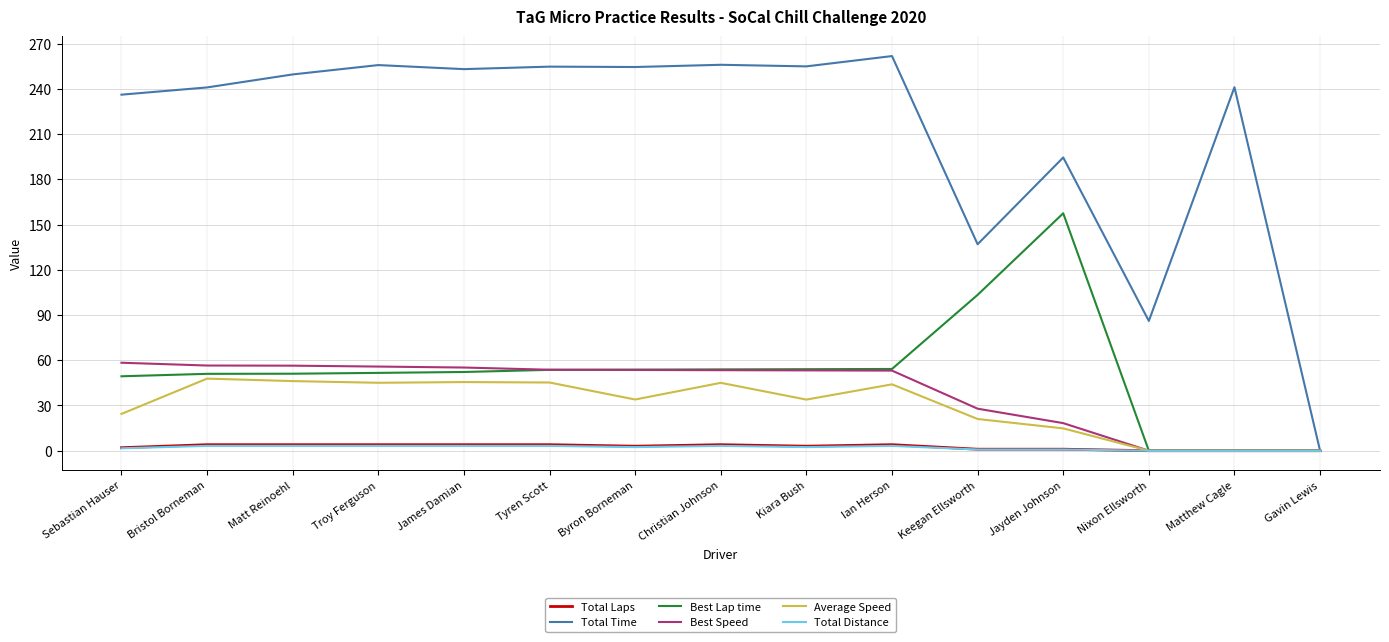

Which series has the largest total across all categories?

Total Time